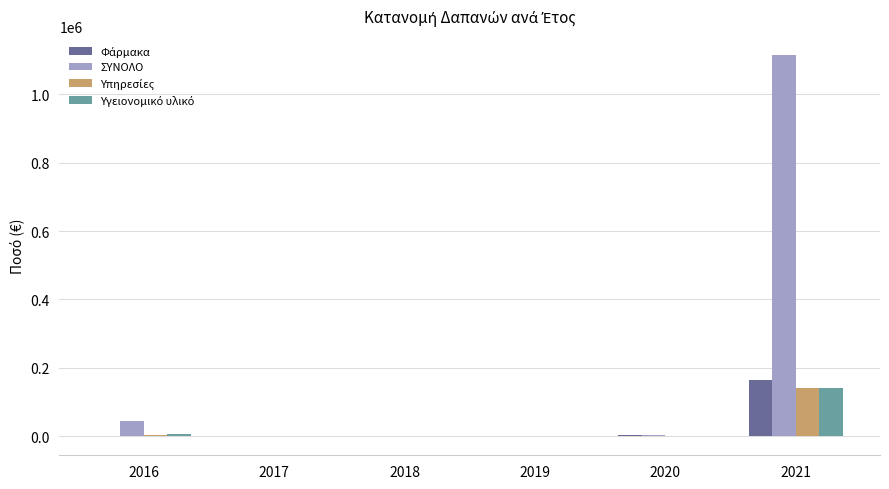

Which series has the largest total across all categories?

ΣΥΝΟΛΟ